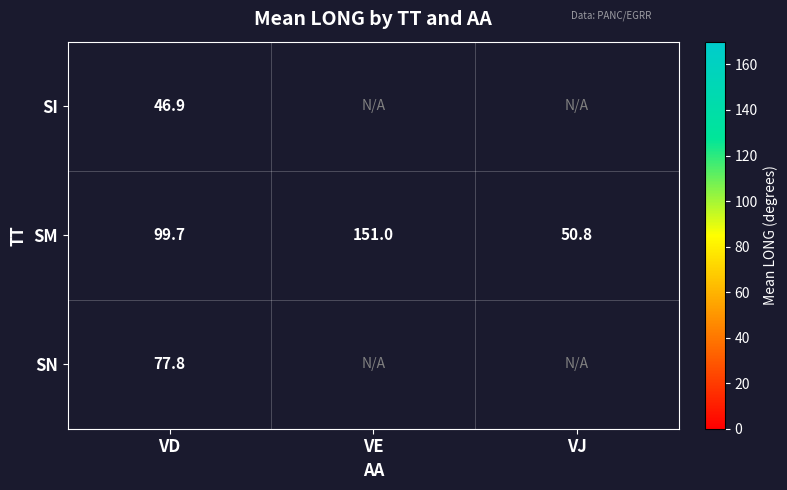

Where is SM nearest to the value 100?

VD